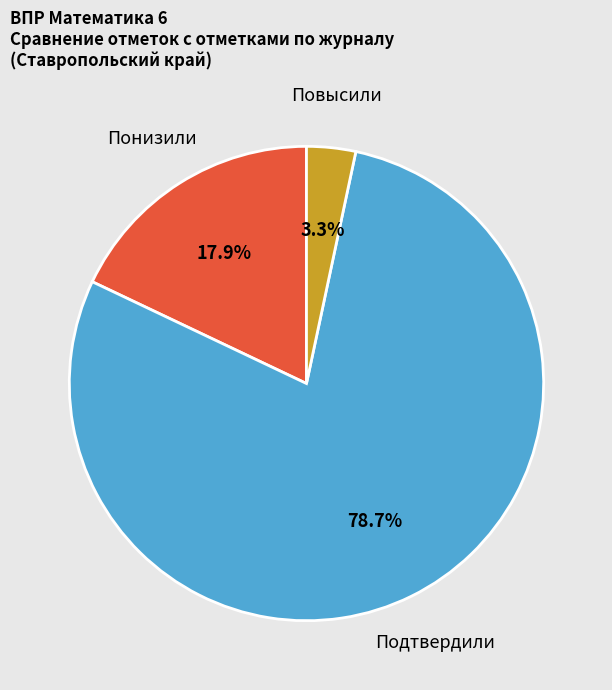

Does any single category account for the majority?

Yes